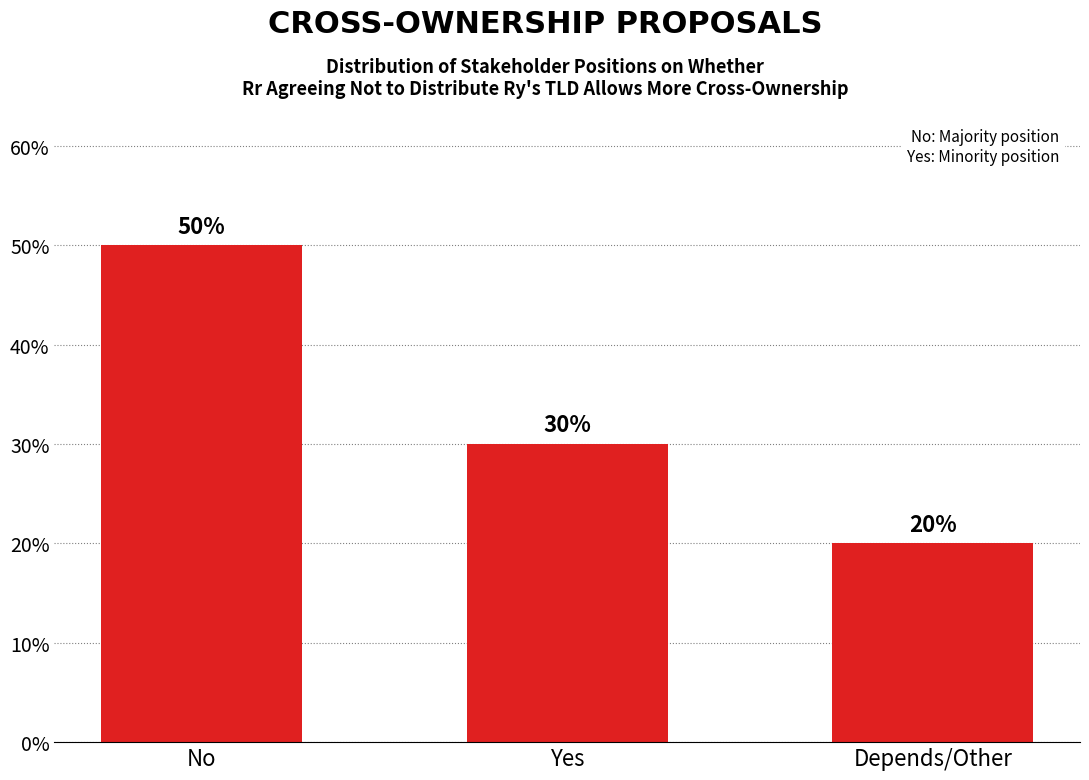

What is the greatest value displayed?

50